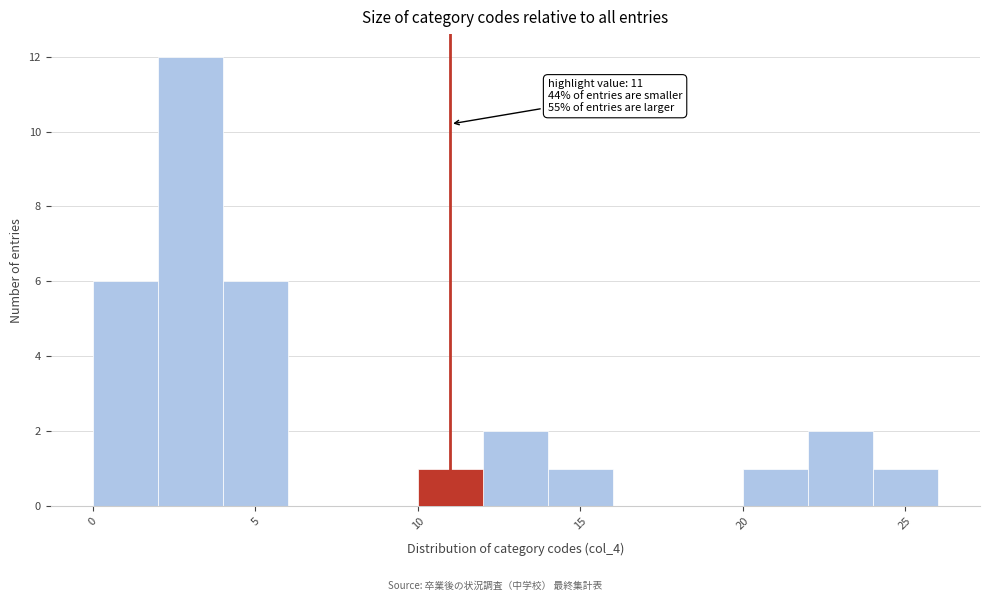

Which range on the x-axis has the tallest bar?

2 to 4